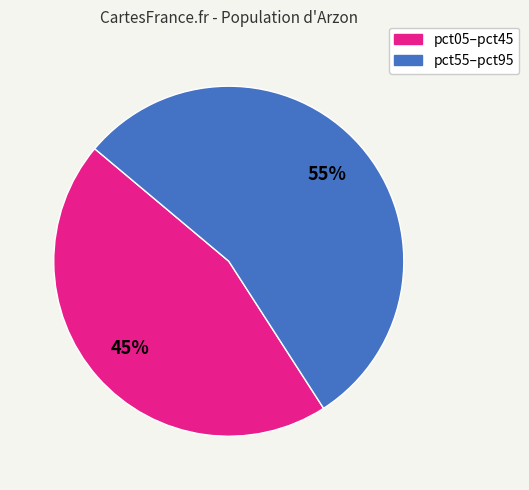

How many segments does this pie chart have?

2